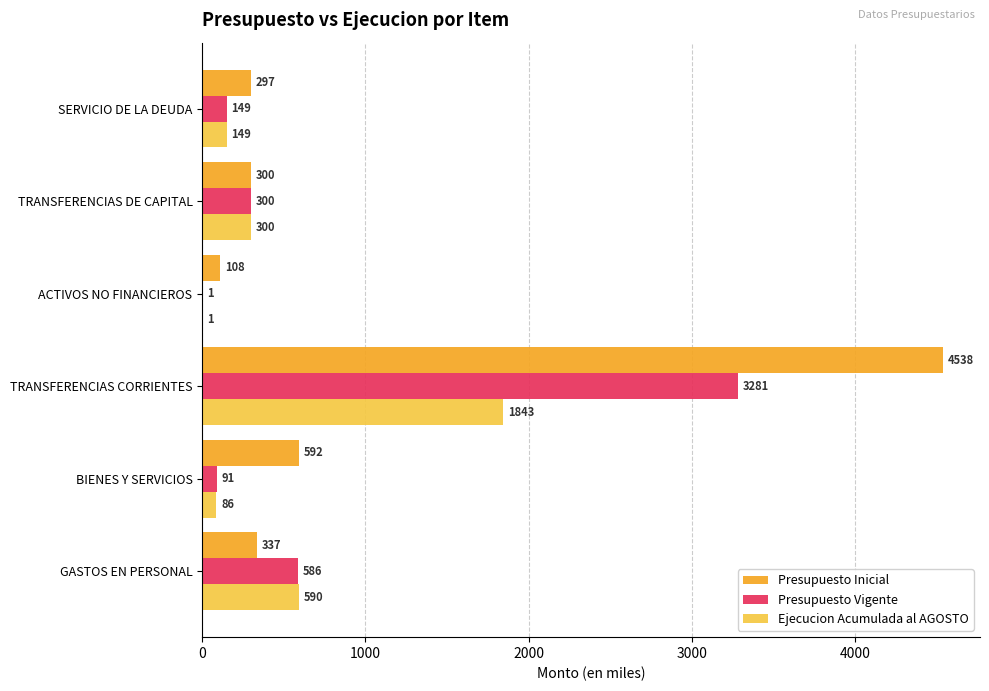

Between GASTOS EN PERSONAL and TRANSFERENCIAS CORRIENTES, which series saw the biggest shift?

Presupuesto Inicial